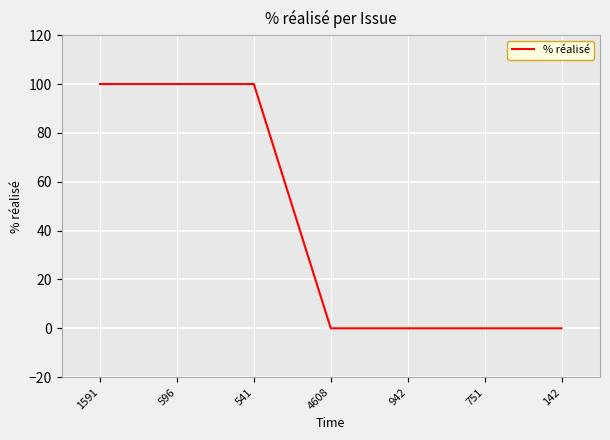

True or false: there are more than 2 points higher than both neighbors.

False